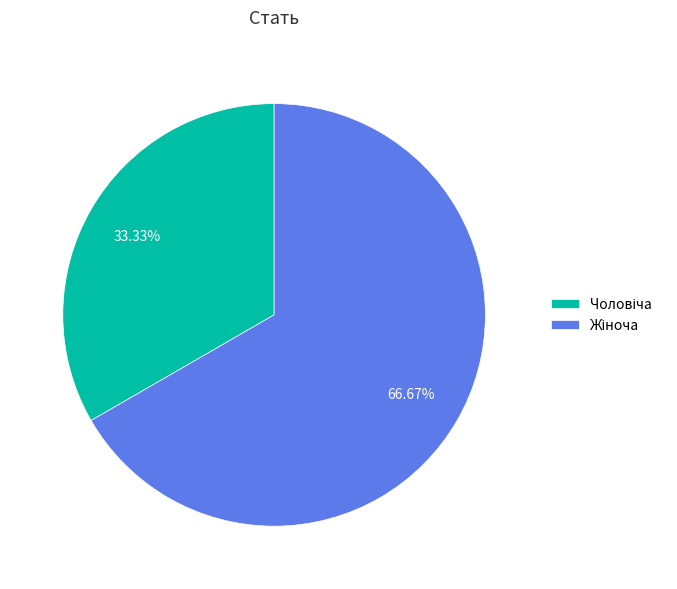

To the nearest percent, what is the difference between the largest and smallest slice percentages?

33%